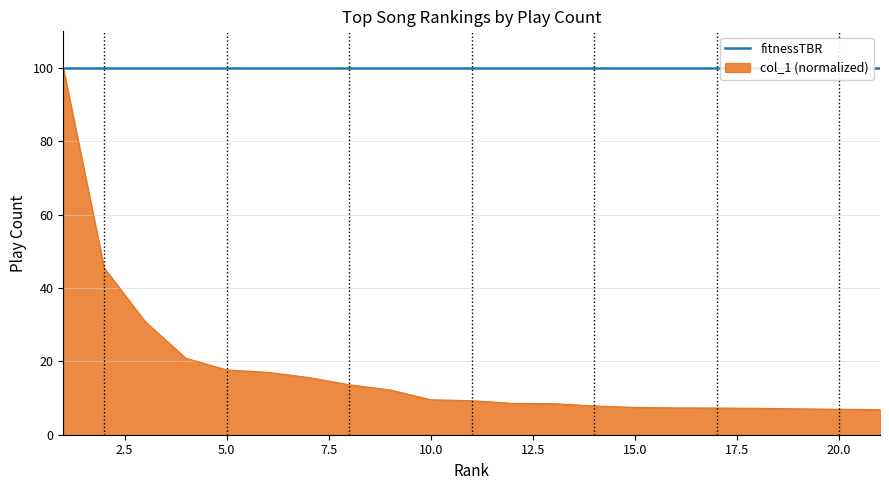

Which has a higher value, 6 or 14?

6